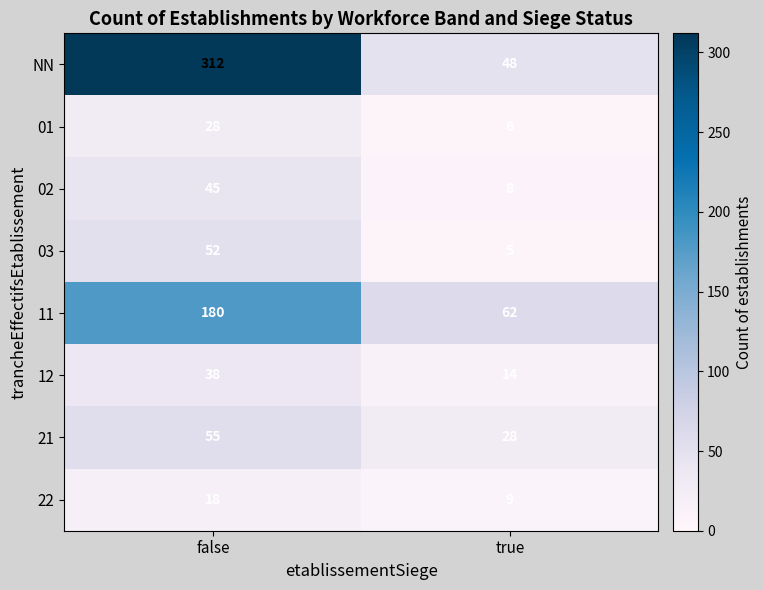

What is the approximate value of 02 at false, to the nearest 5?

45